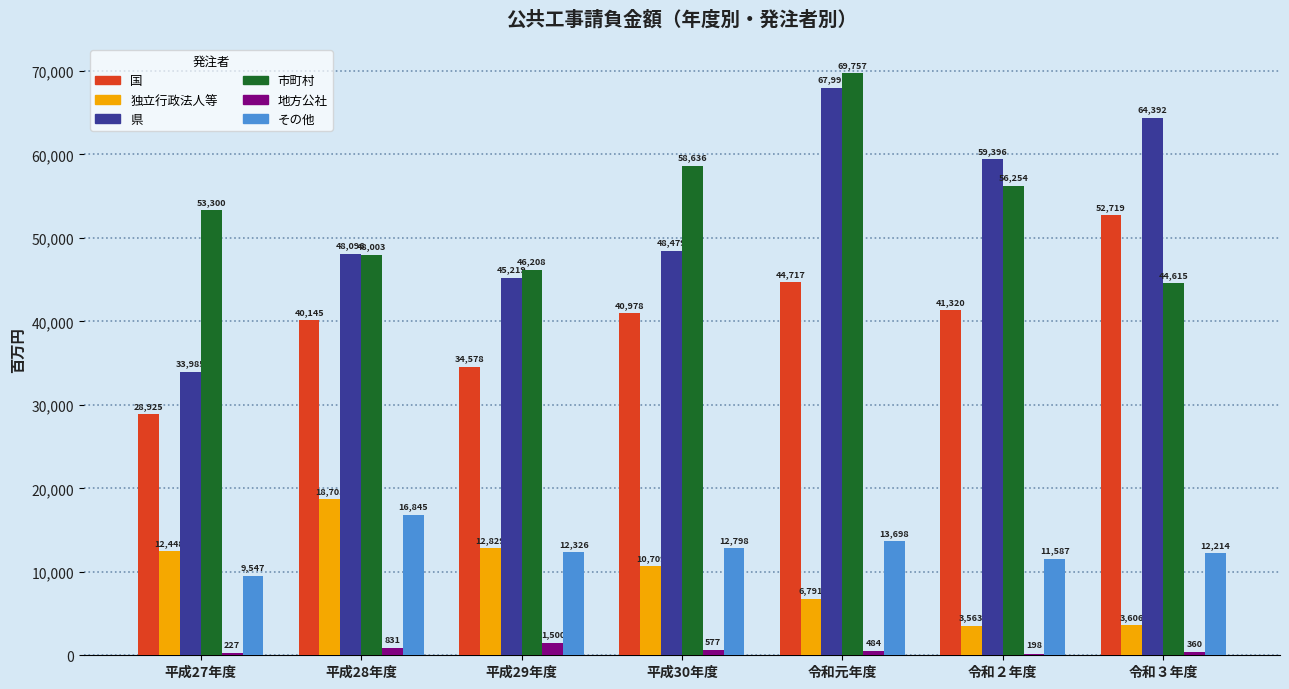

Does the chart contain stacked bars?

No